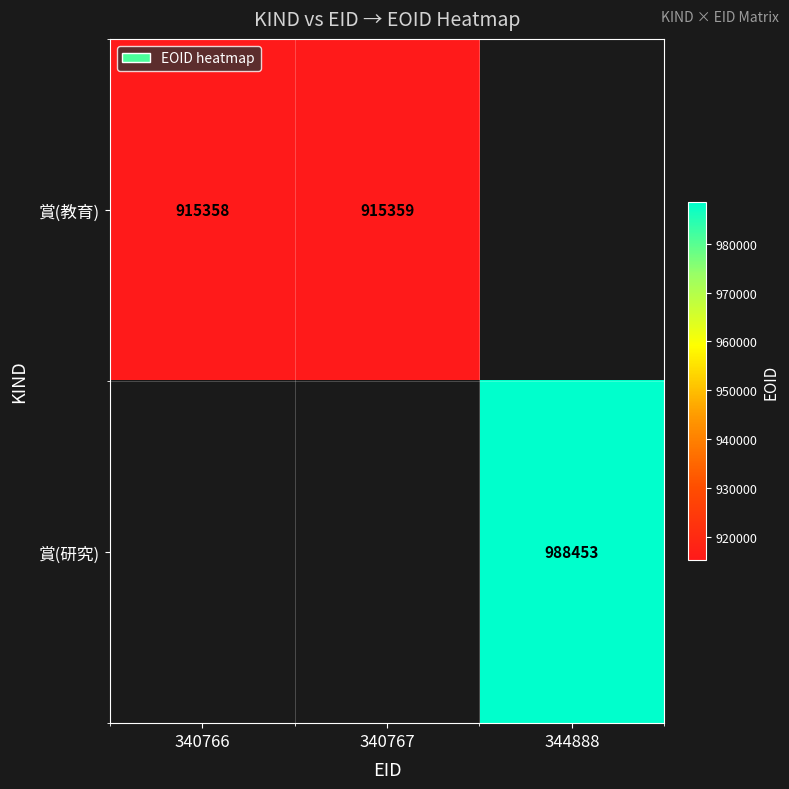

The value of 賞(研究) at 344888 is 1685560. True or false?

False